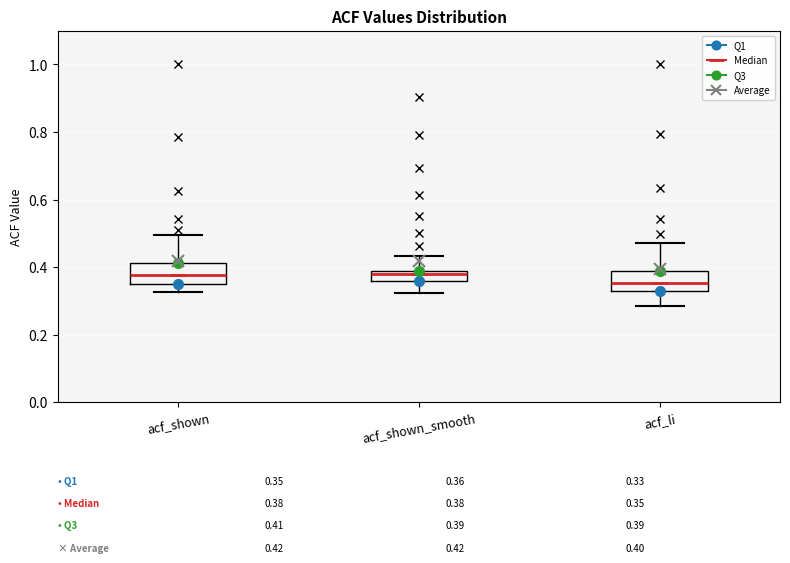

Which box has the lowest median line?

acf_li